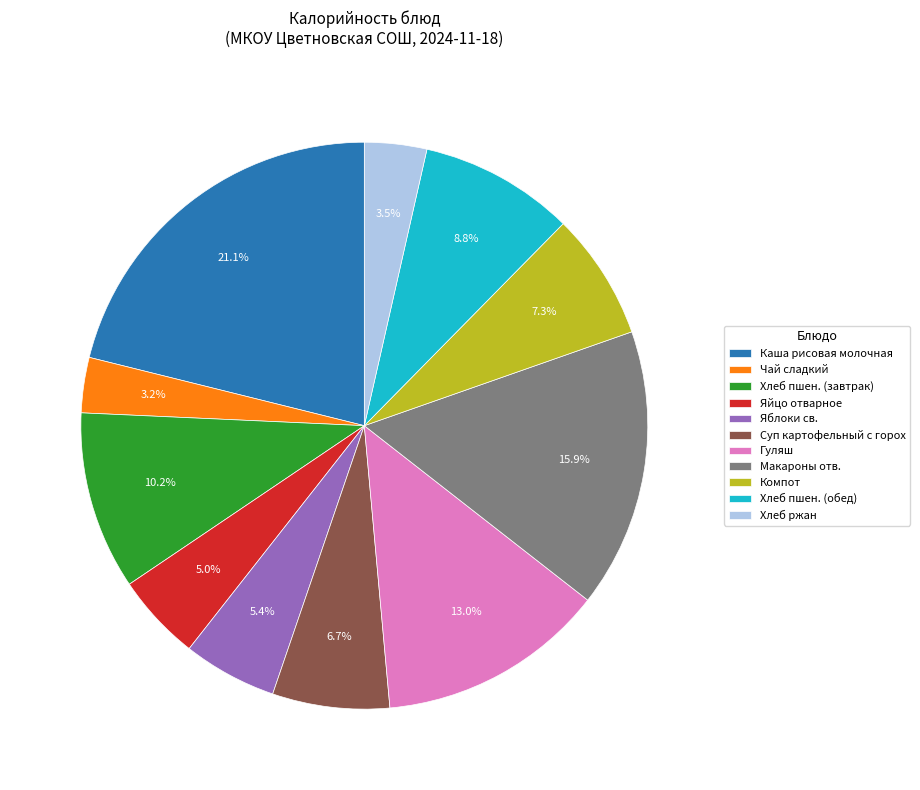

Approximately how many times larger is the value at Хлеб пшен. (обед) compared to Макароны отв.?

0.6